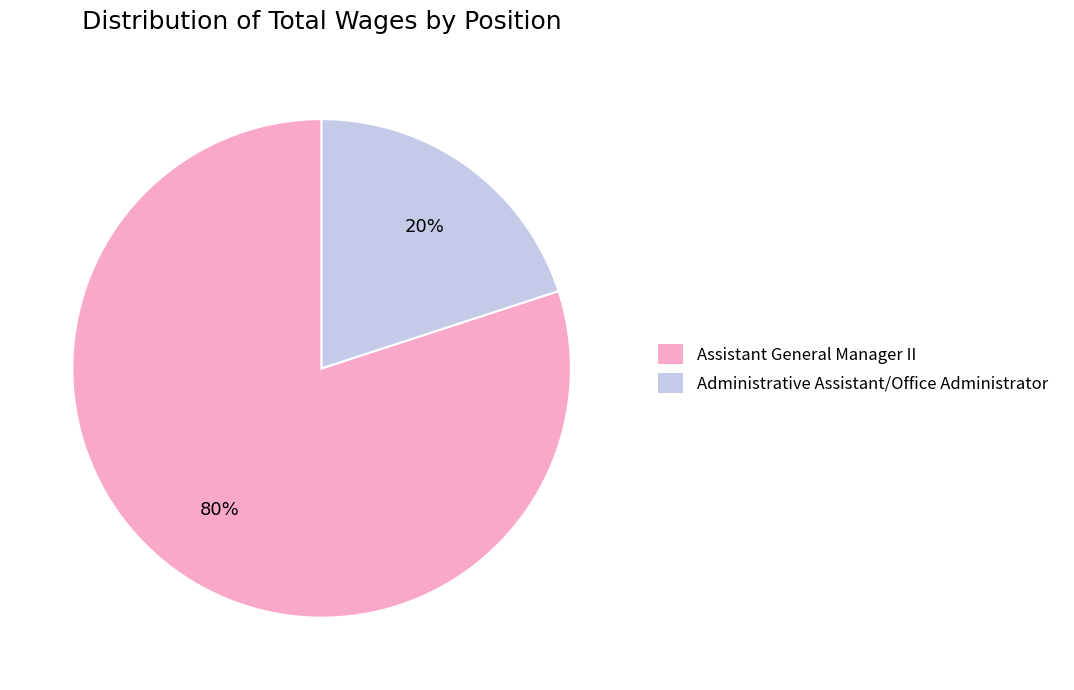

The Assistant General Manager II slice represents 72% of the pie. True or false?

False